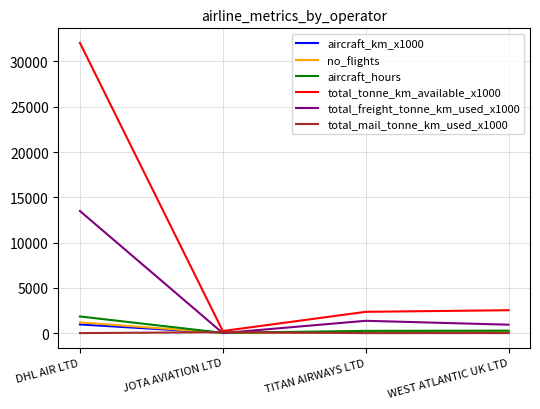

True or false: total_freight_tonne_km_used_x1000 has more than 0 interior local peaks.

True